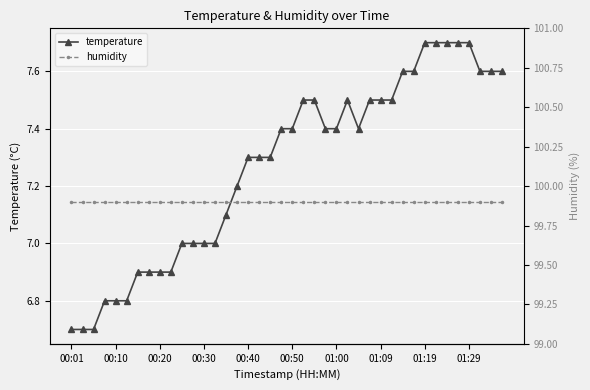

At which category does the chart reach its minimum across all series?

00:01